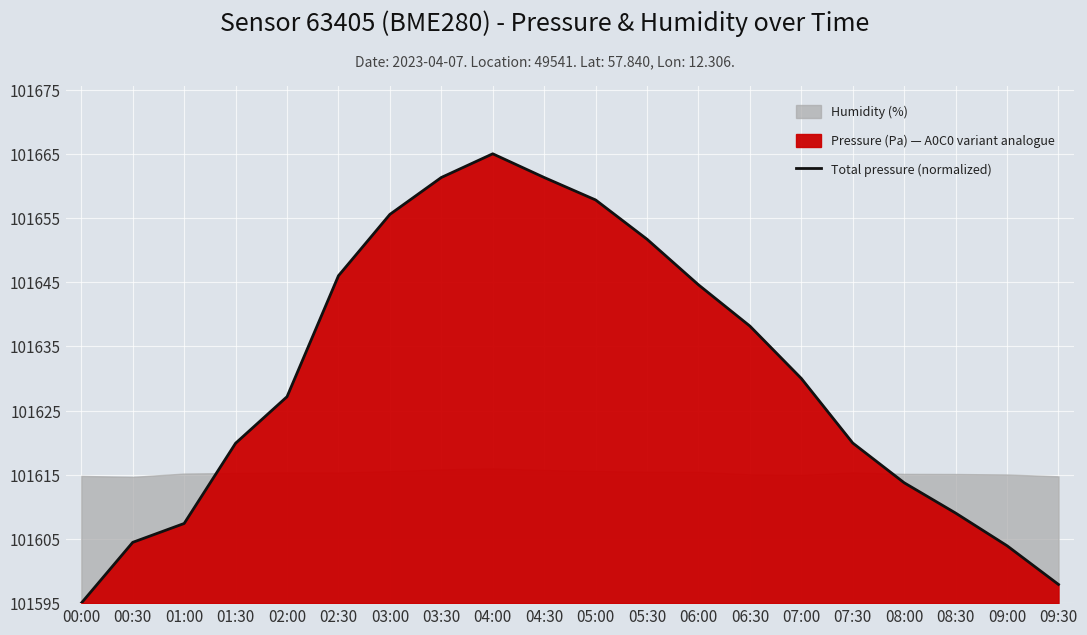

Reading left to right, list all the values displayed in this chart.

00:00=0.0	00:30=9.5	01:00=12.4	01:30=24.9	02:00=32.2	02:30=51.0	03:00=60.6	03:30=66.3	04:00=70.0	04:30=66.3	05:00=62.8	05:30=56.7	06:00=49.6	06:30=43.2	07:00=35.0	07:30=24.9	08:00=18.8	08:30=14.0	09:00=8.9	09:30=2.9